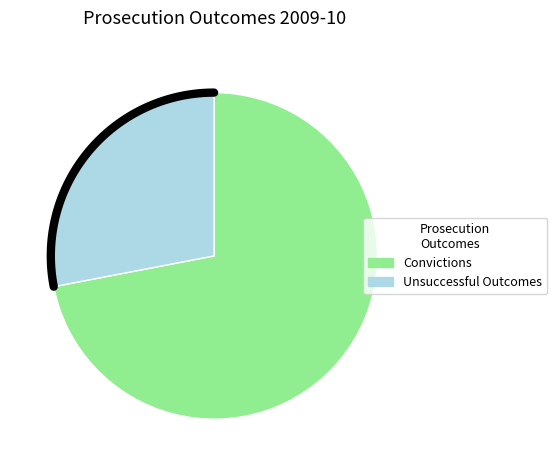

Is it true that Conviction after trial is 1% of the pie?

False